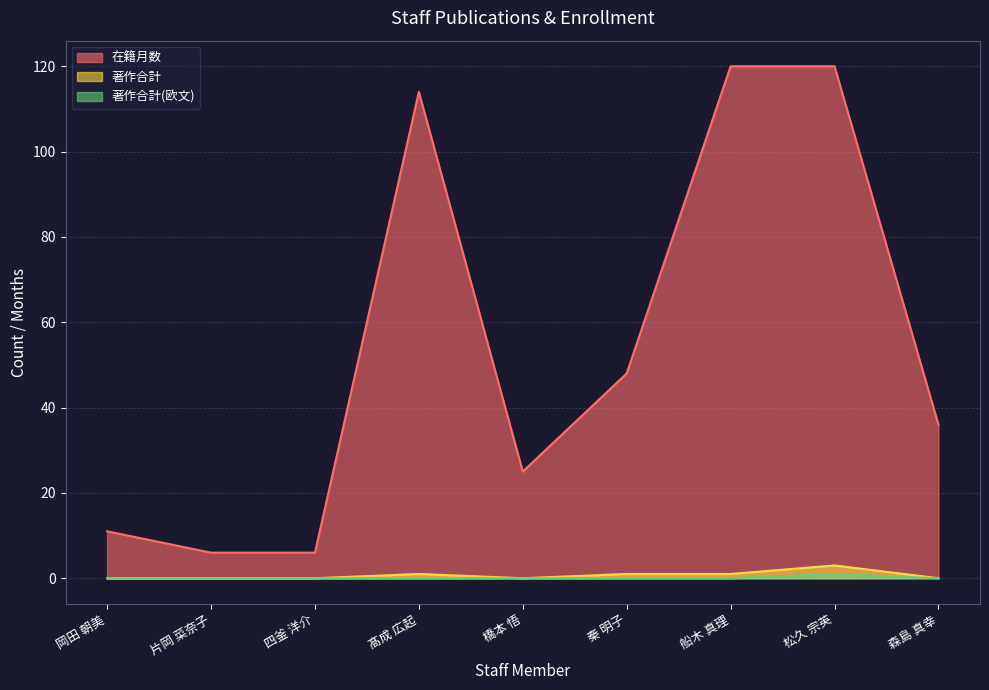

What is the minimum value for 在籍月数?

6